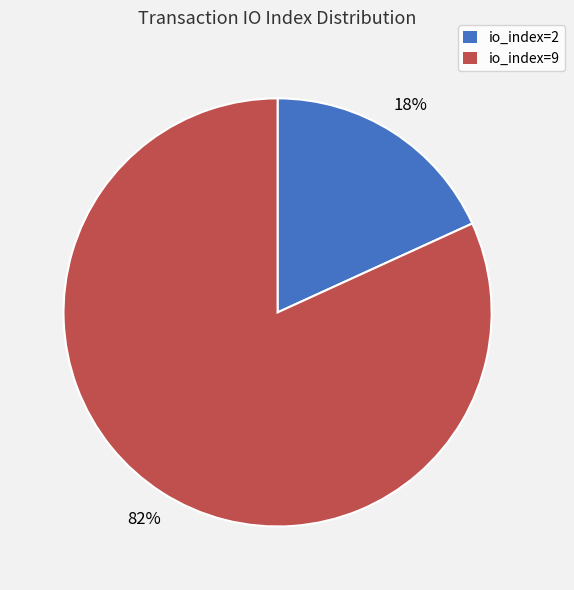

Which slice is the largest?

io_index=9